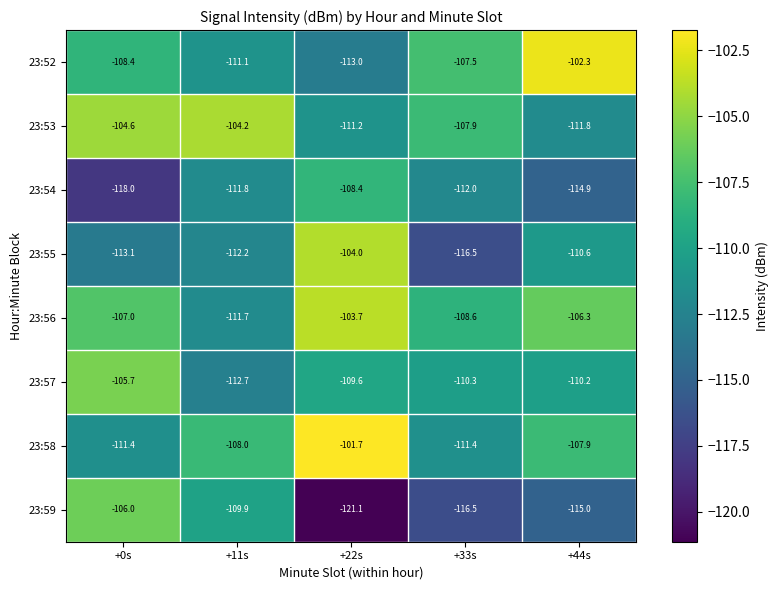

Is it true that 23:52 equals -47.9 at +0s?

False